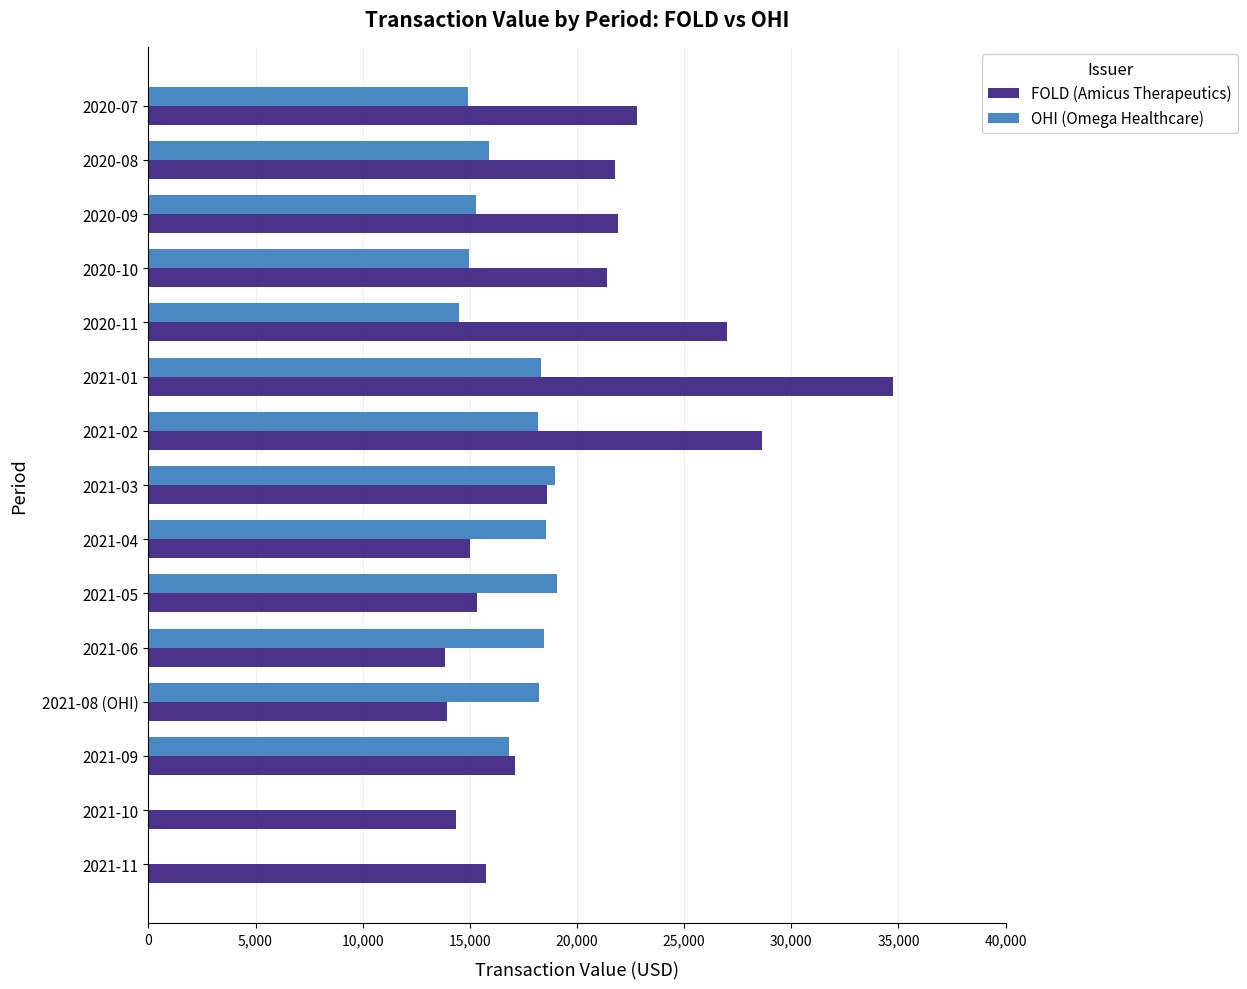

Where is OHI (Omega Healthcare) nearest to the value 9540?

2020-11